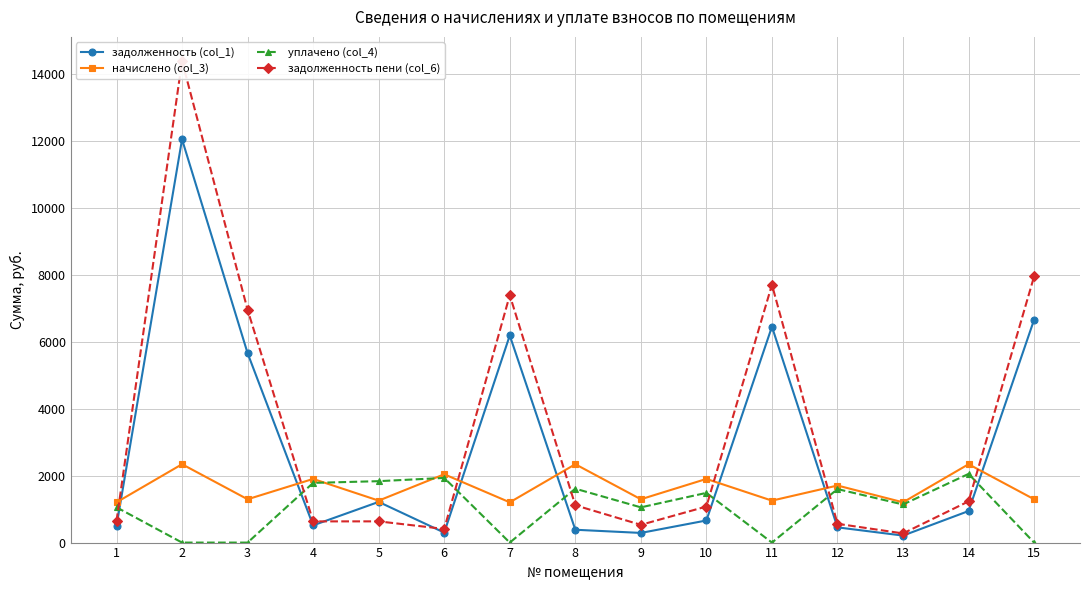

What are all the series names shown in the legend?

задолженность (col_1), начислено (col_3), уплачено (col_4), задолженность пени (col_6)